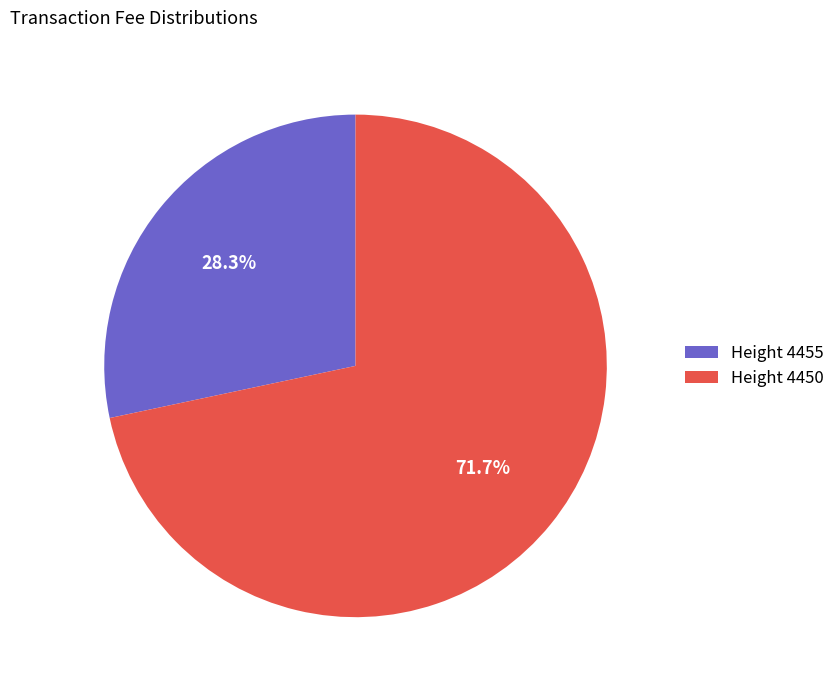

Rank the categories by value from lowest to highest.

Height 4455, Height 4450